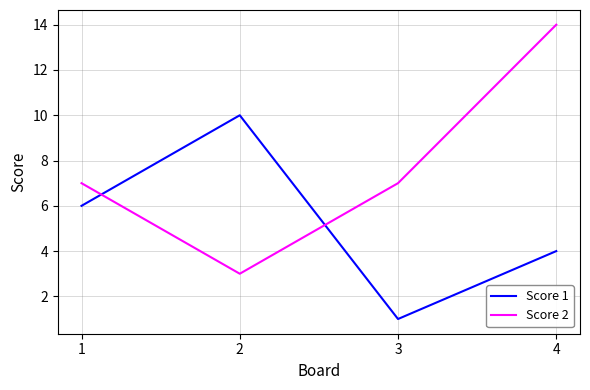

What are all the series names shown in the legend?

Score 1, Score 2